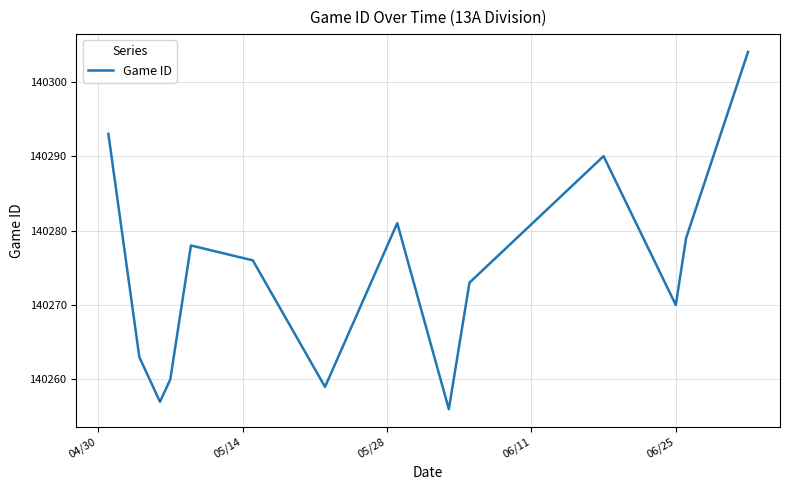

How many values are below 140276?

7